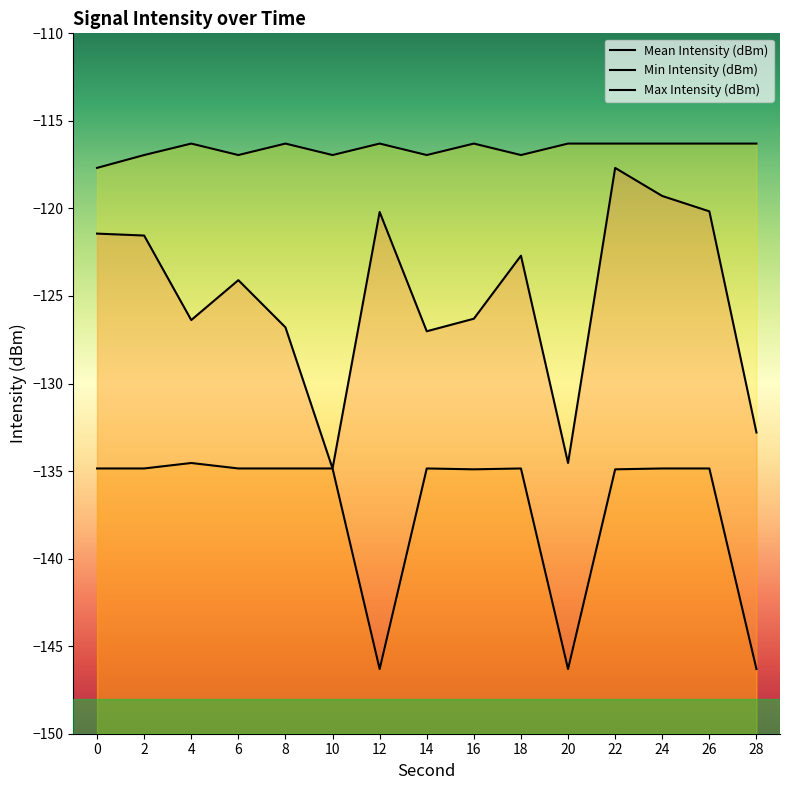

What is the greatest value displayed?

-116.3